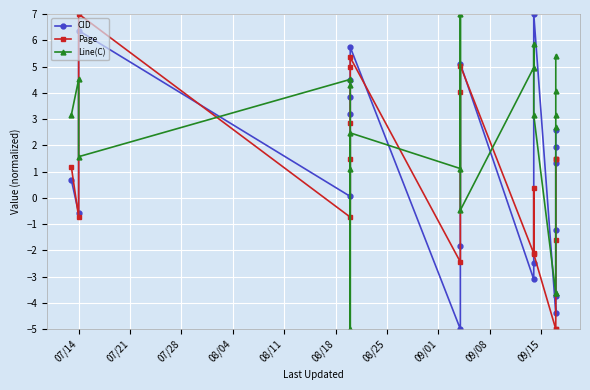

What are all the series names shown in the legend?

CID, Page, Line(C)